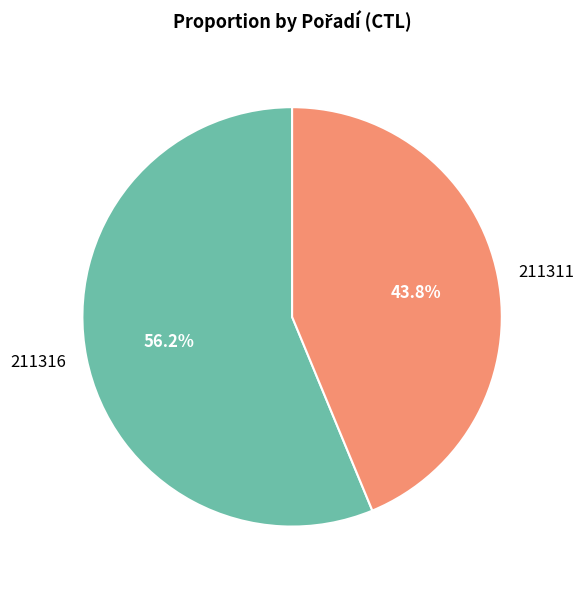

Combined, do 211316 and 211311 account for over 50%?

Yes